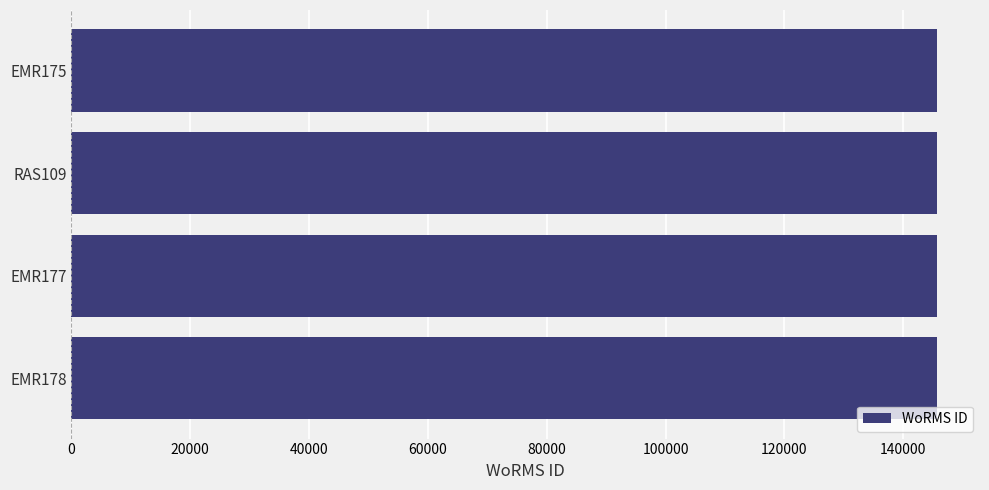

What is the minimum value shown in the chart?

145625